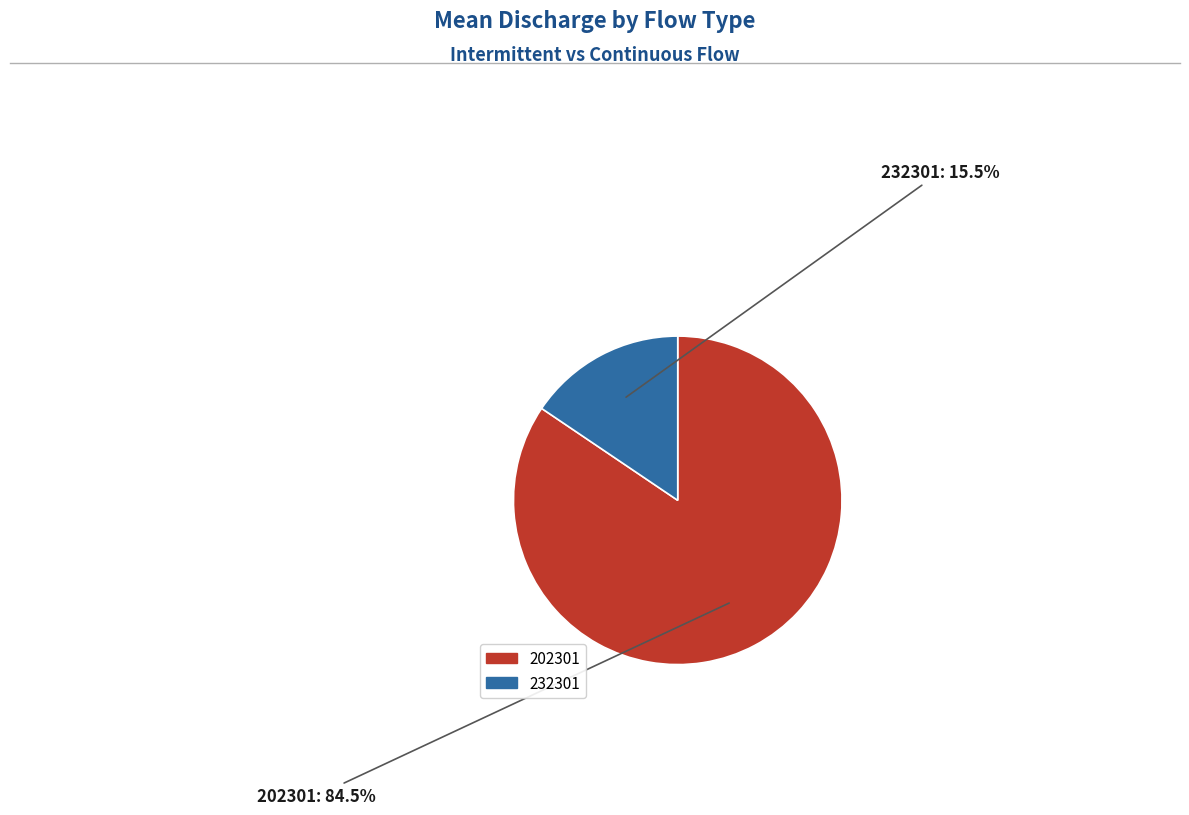

What is the smallest slice in the pie chart?

232301